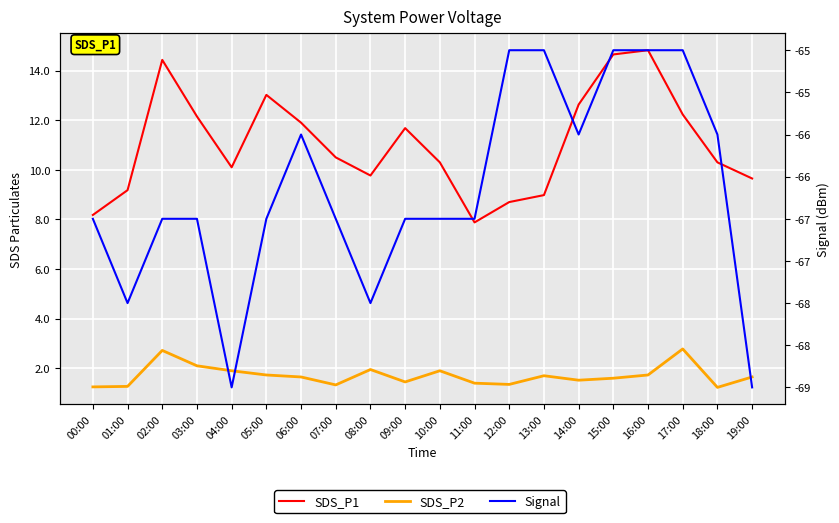

Reading left to right, list all the values displayed in this chart.

SDS_P1: 8.2	9.2	14.4	12.2	10.1	13.0	11.9	10.5	9.8	11.7	10.3	7.9	8.7	9.0	12.6	14.7	14.8	12.2	10.3	9.7
SDS_P2: 1.2	1.3	2.7	2.1	1.9	1.7	1.6	1.3	1.9	1.4	1.9	1.4	1.4	1.7	1.5	1.6	1.7	2.8	1.2	1.6
Signal: -67.0	-68.0	-67.0	-67.0	-69.0	-67.0	-66.0	-67.0	-68.0	-67.0	-67.0	-67.0	-65.0	-65.0	-66.0	-65.0	-65.0	-65.0	-66.0	-69.0